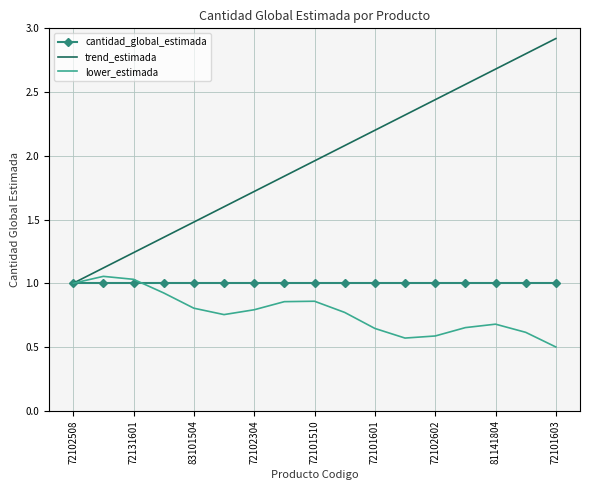

How many series are shown in this chart?

3